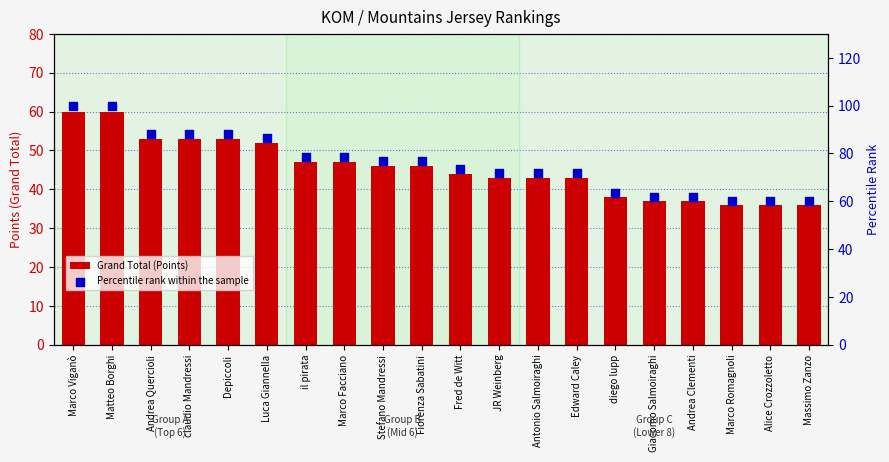

What are all the series names shown in the legend?

Grand Total (Points), Percentile rank within the sample